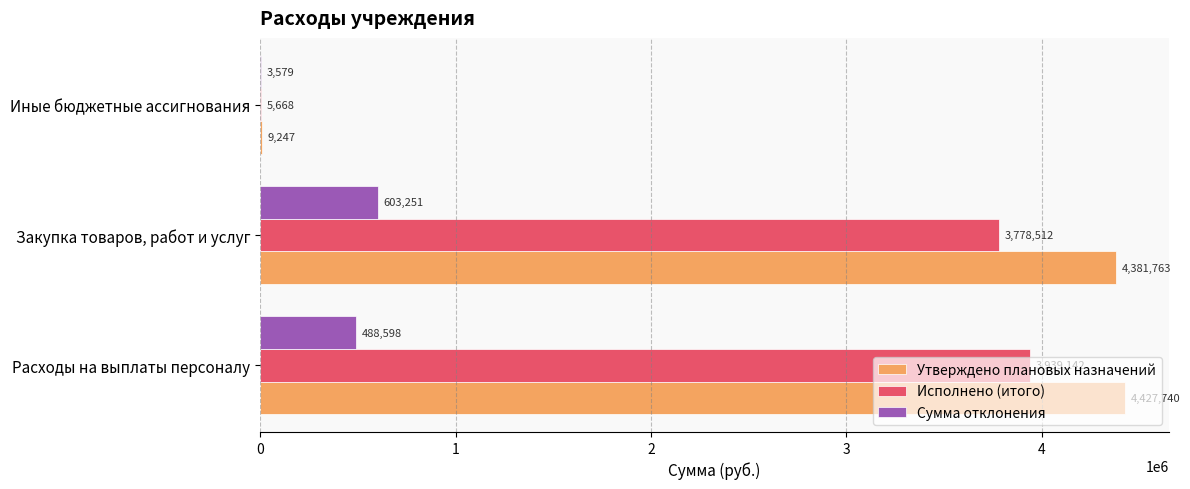

What is the highest value of the Исполнено (итого) series?

3939142.3